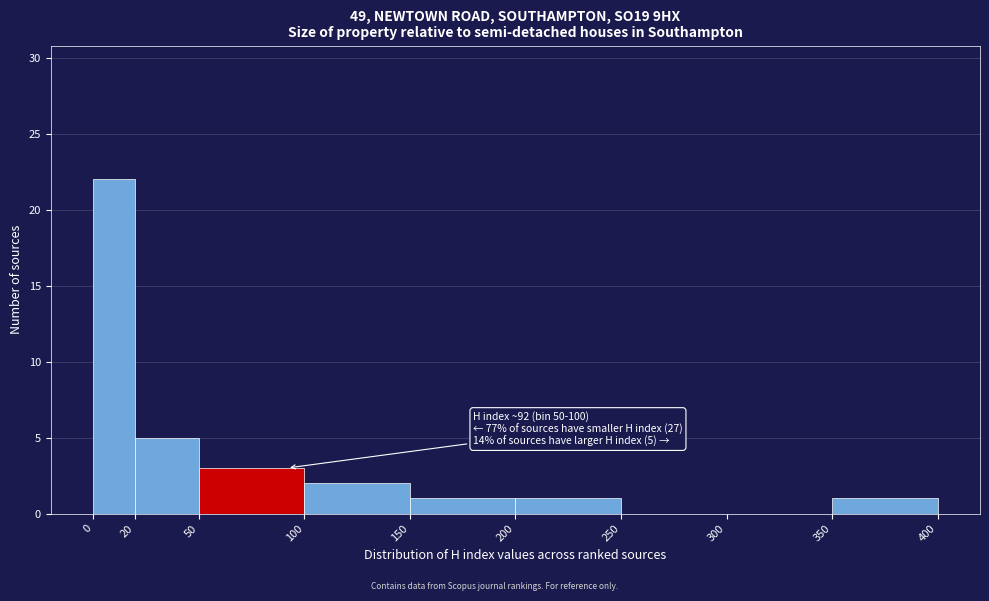

Which range on the x-axis has the tallest bar?

0 to 20